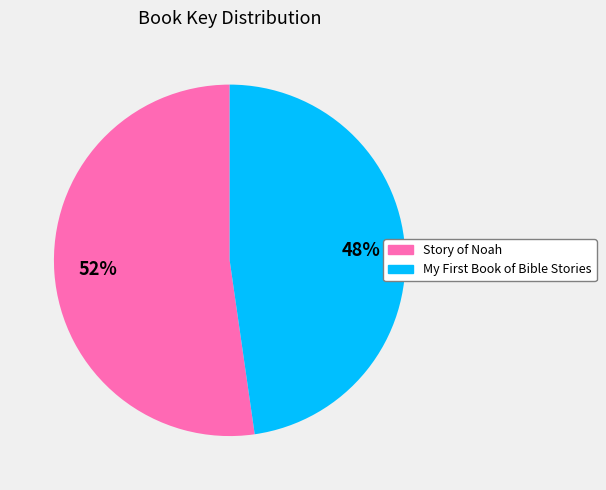

Does Story of Noah represent more than half of the total?

Yes